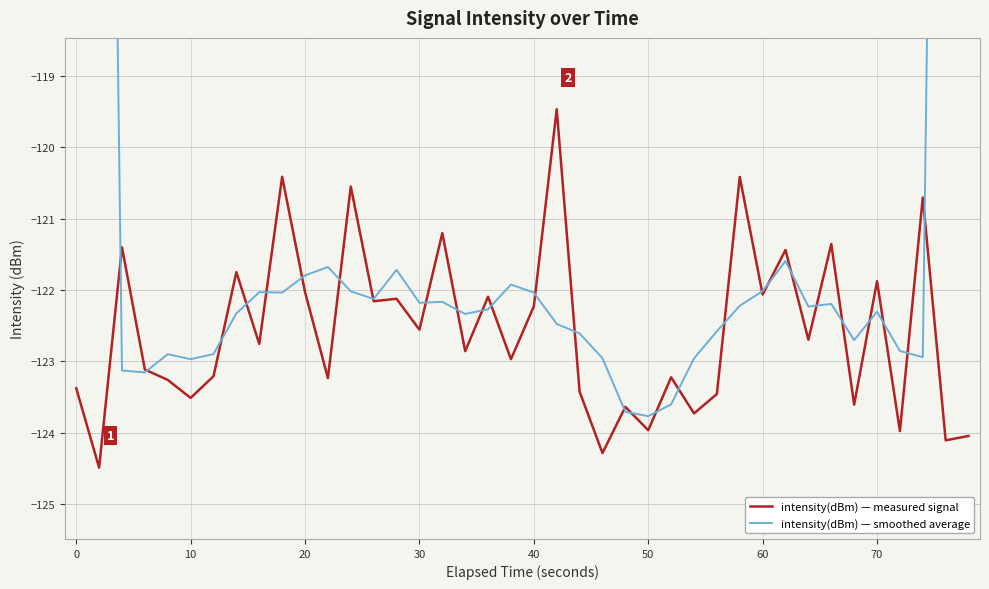

How many times do intensity(dBm) — smoothed average and intensity(dBm) — measured signal cross each other?

28